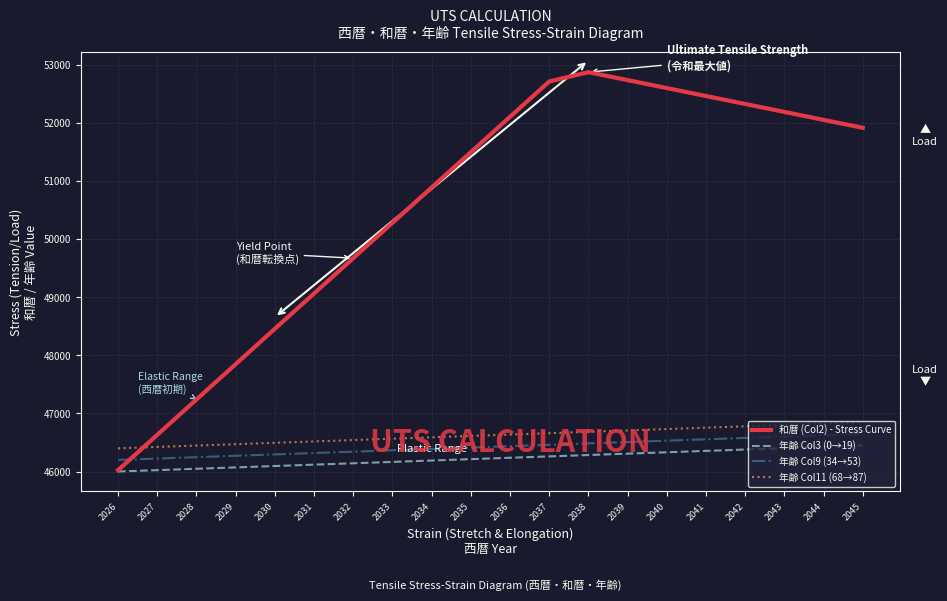

What is the spread (max minus min) of values at 2035?

5288.8